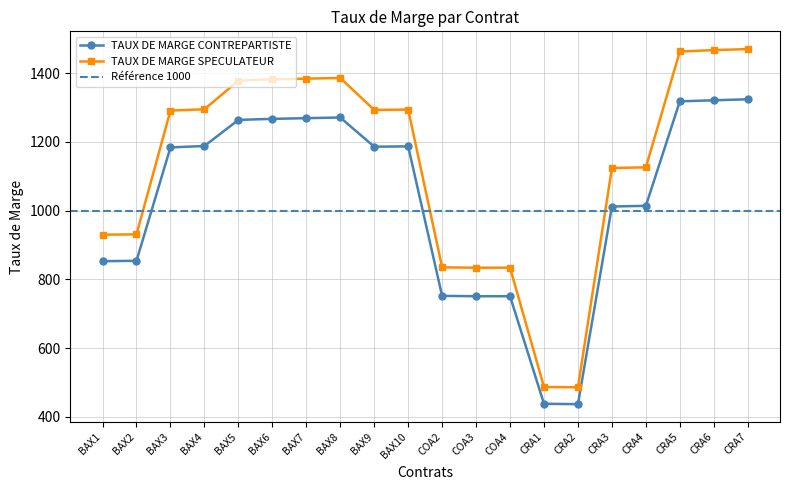

How many data points in TAUX DE MARGE SPECULATEUR are less than 1293?

10